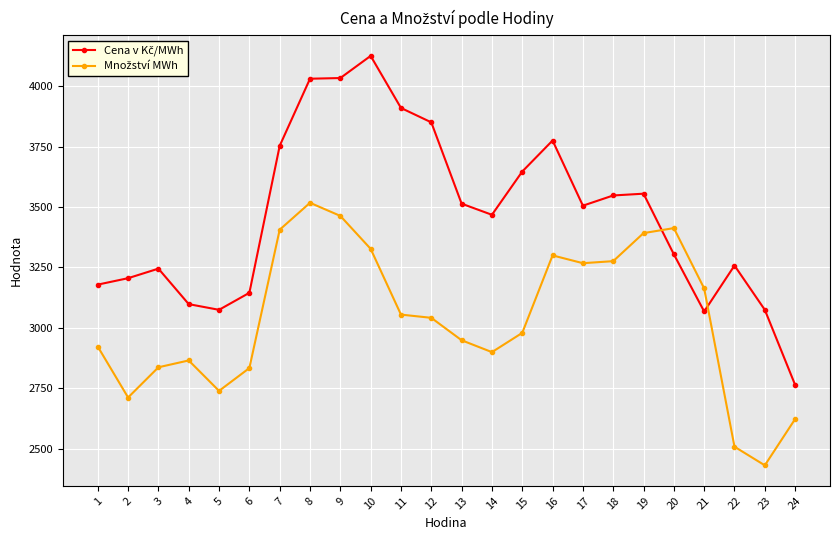

At how many categories does at least one series exceed 3686?

7